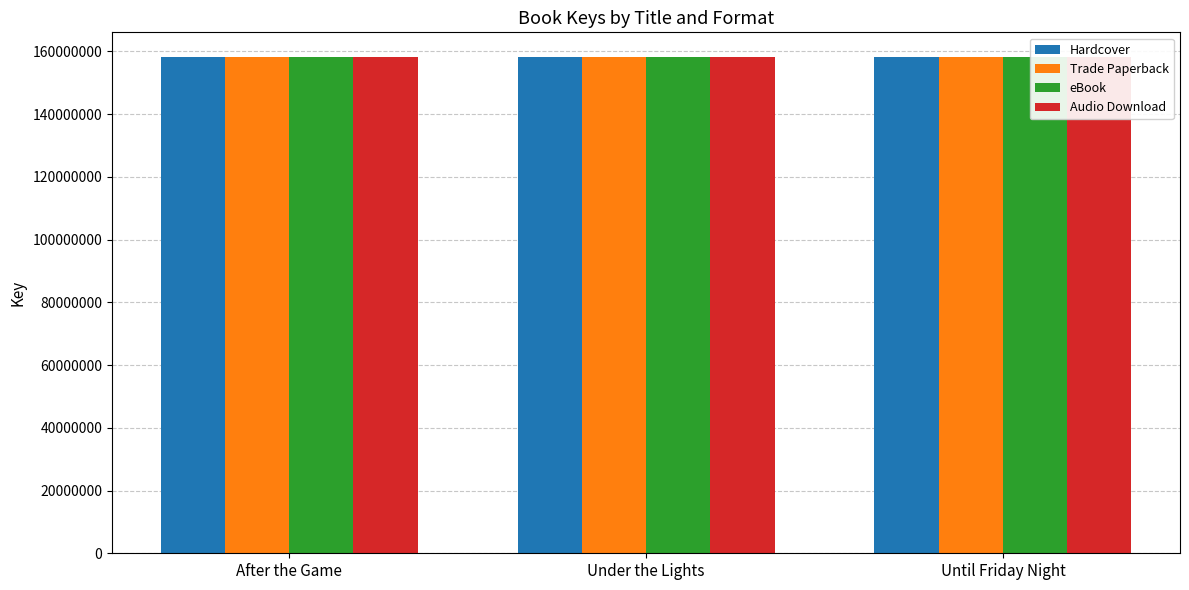

Is it true that Audio Download equals 38751232 at Until Friday Night?

False